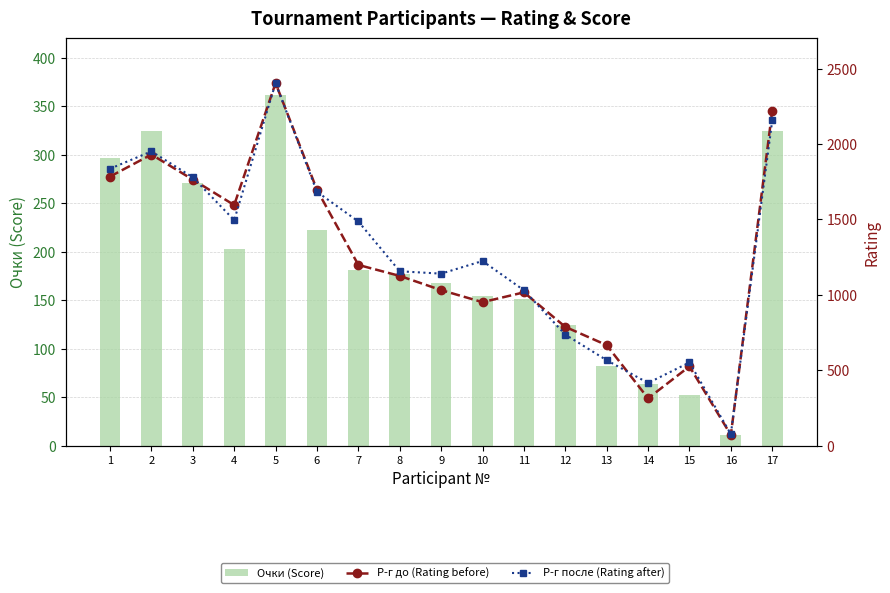

Where is Р-г до (Rating before) nearest to the value 1237?

7